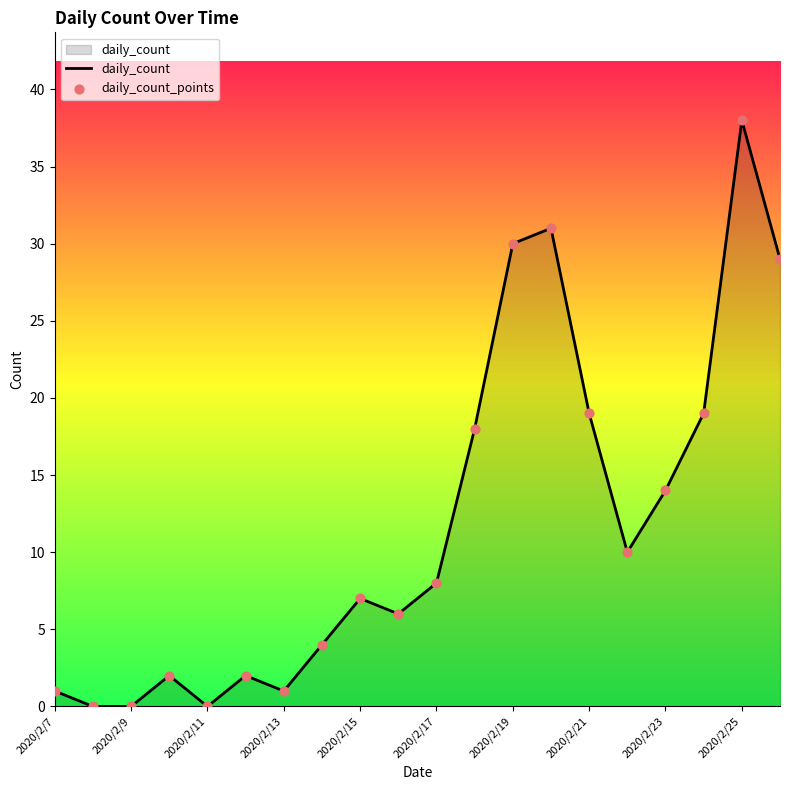

What is the greatest value displayed?

38